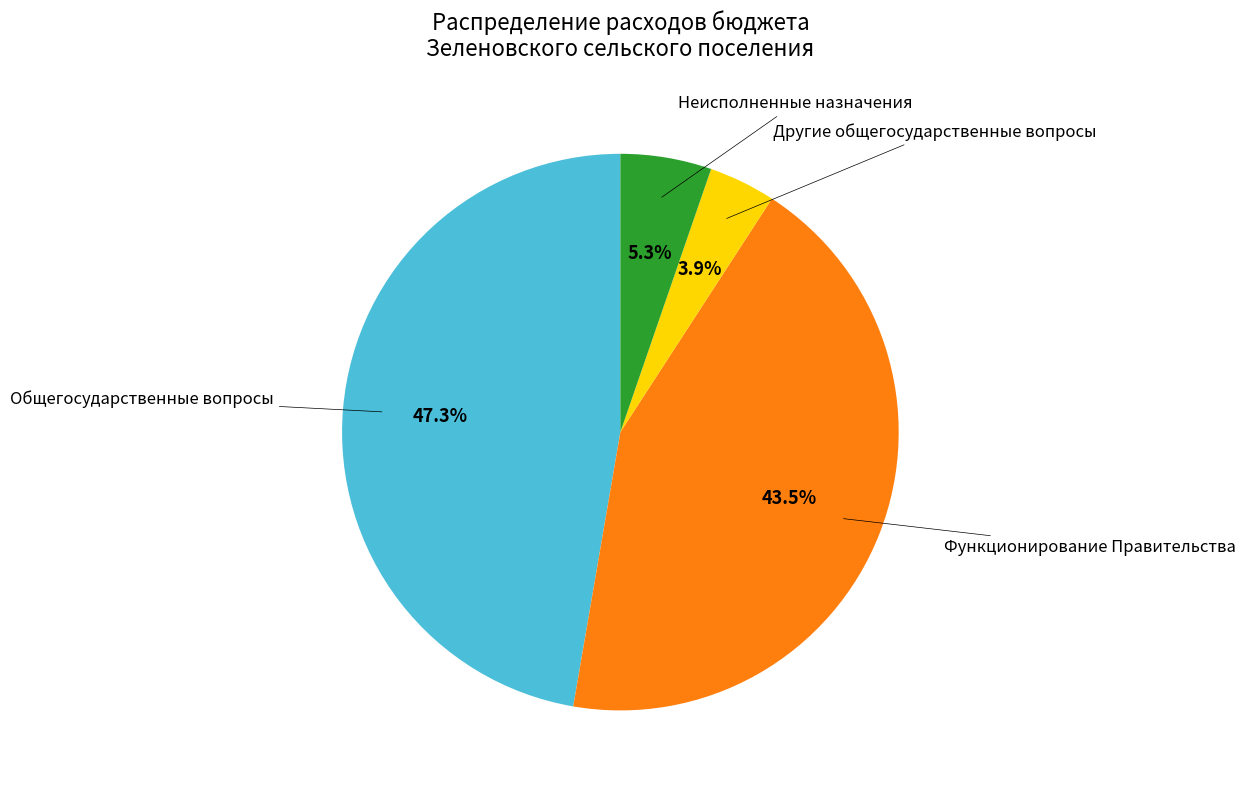

How many segments does this pie chart have?

4